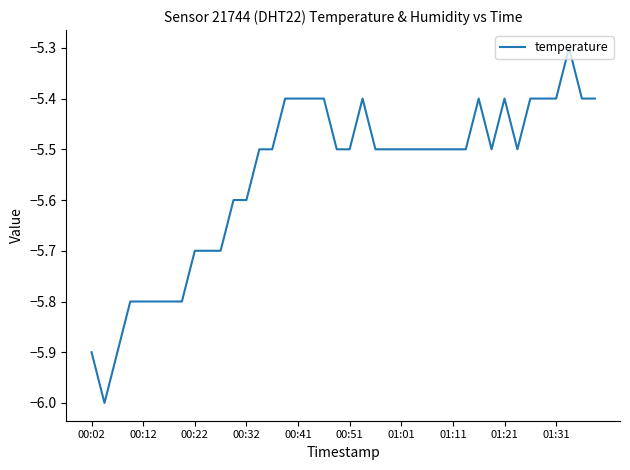

What is the smallest value displayed?

-6.0